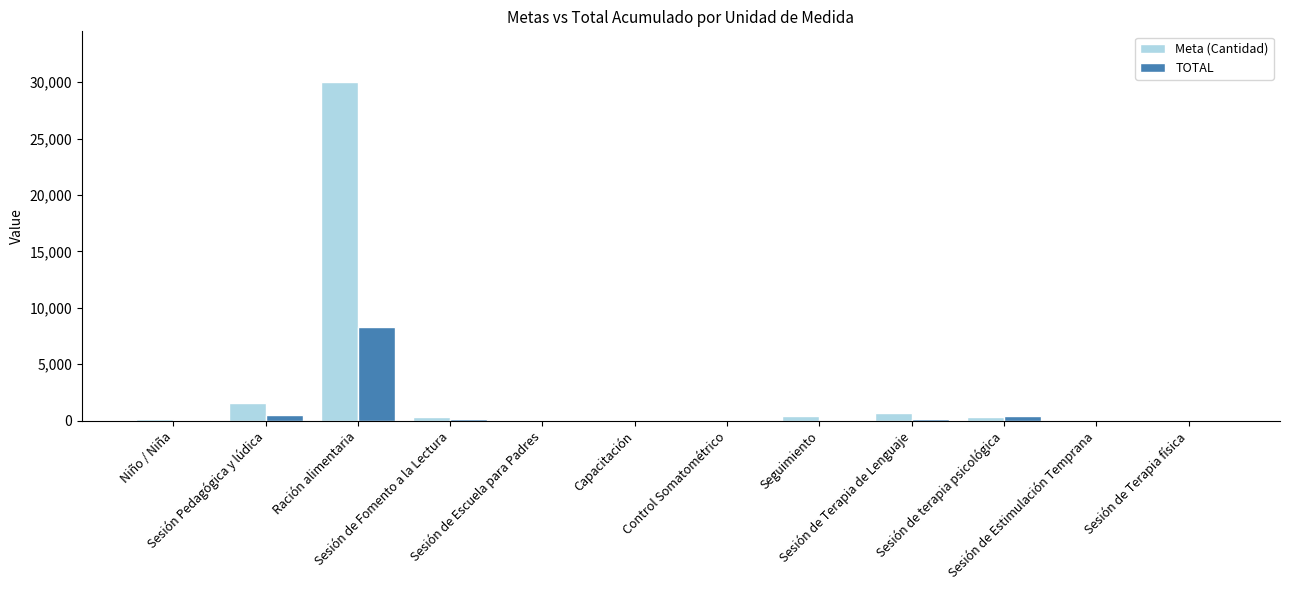

What is the greatest value displayed?

30000